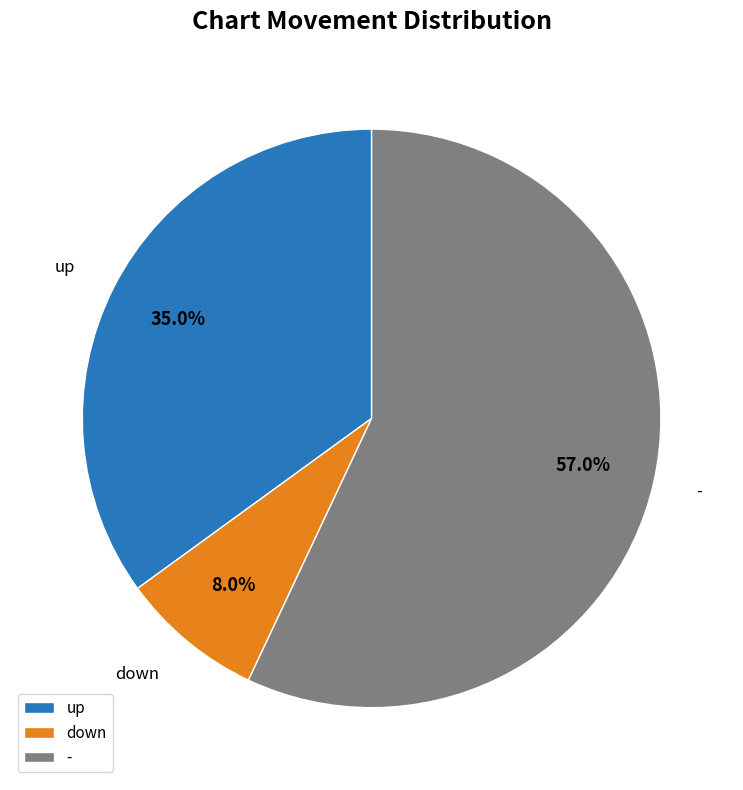

Do up and - together represent more than half of the pie?

Yes